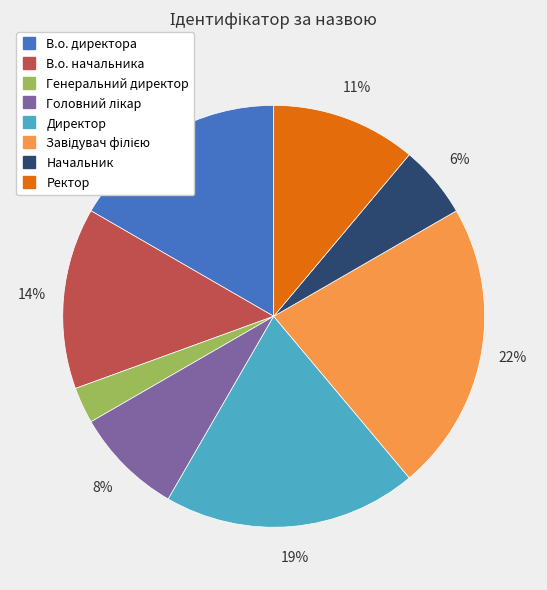

Which slice is the smallest?

Генеральний директор